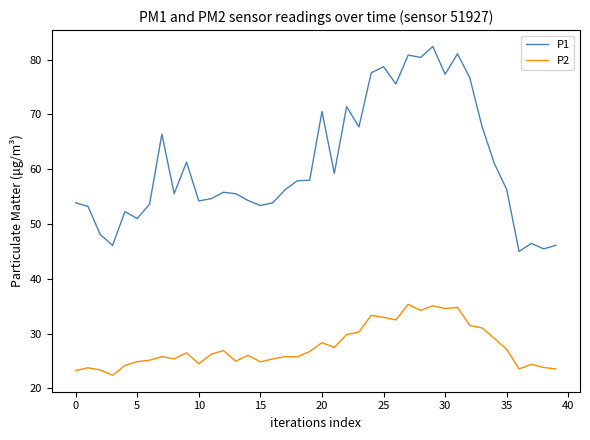

What is the maximum value shown in the chart?

82.4